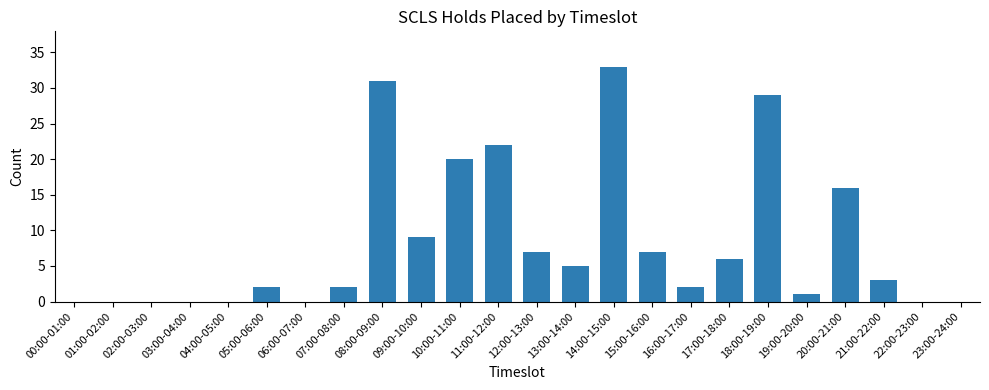

Are the bars grouped side by side (vs. stacked)?

No